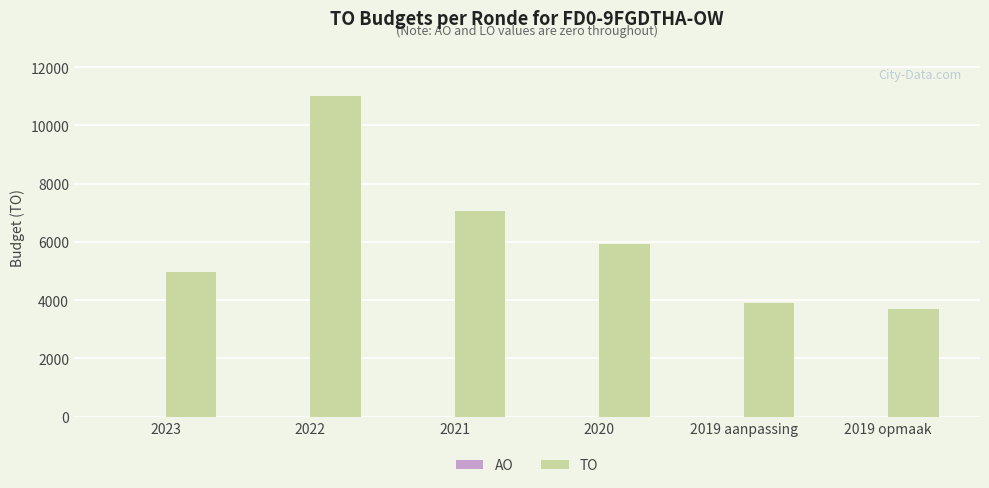

What is the sum of all values?

36551